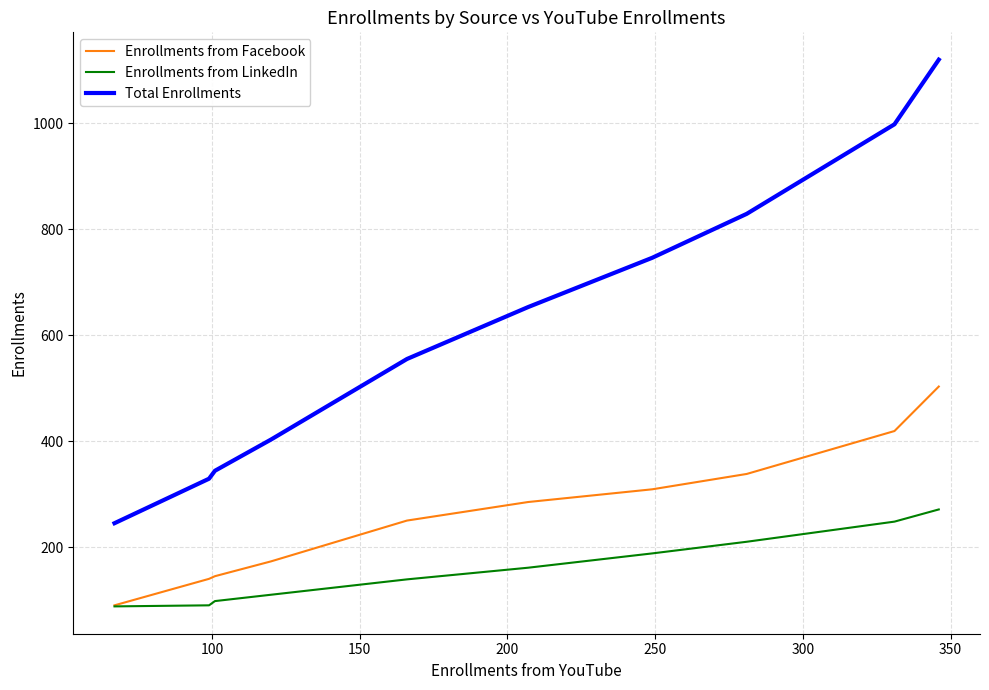

At how many categories does at least one series exceed 960?

2